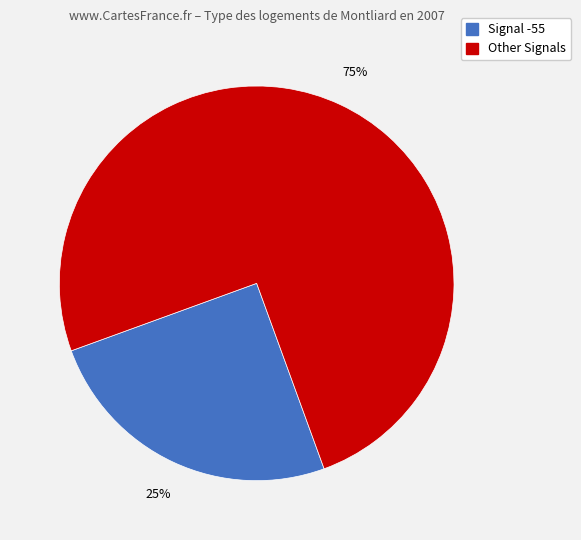

Is there a majority slice in this chart?

Yes